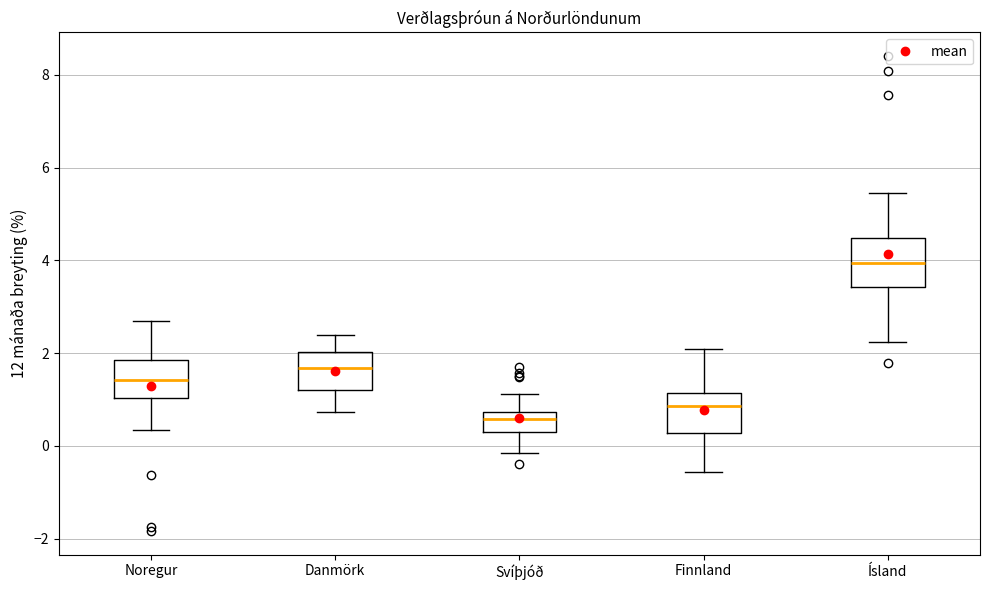

Which box has the lowest median line?

Svíþjóð